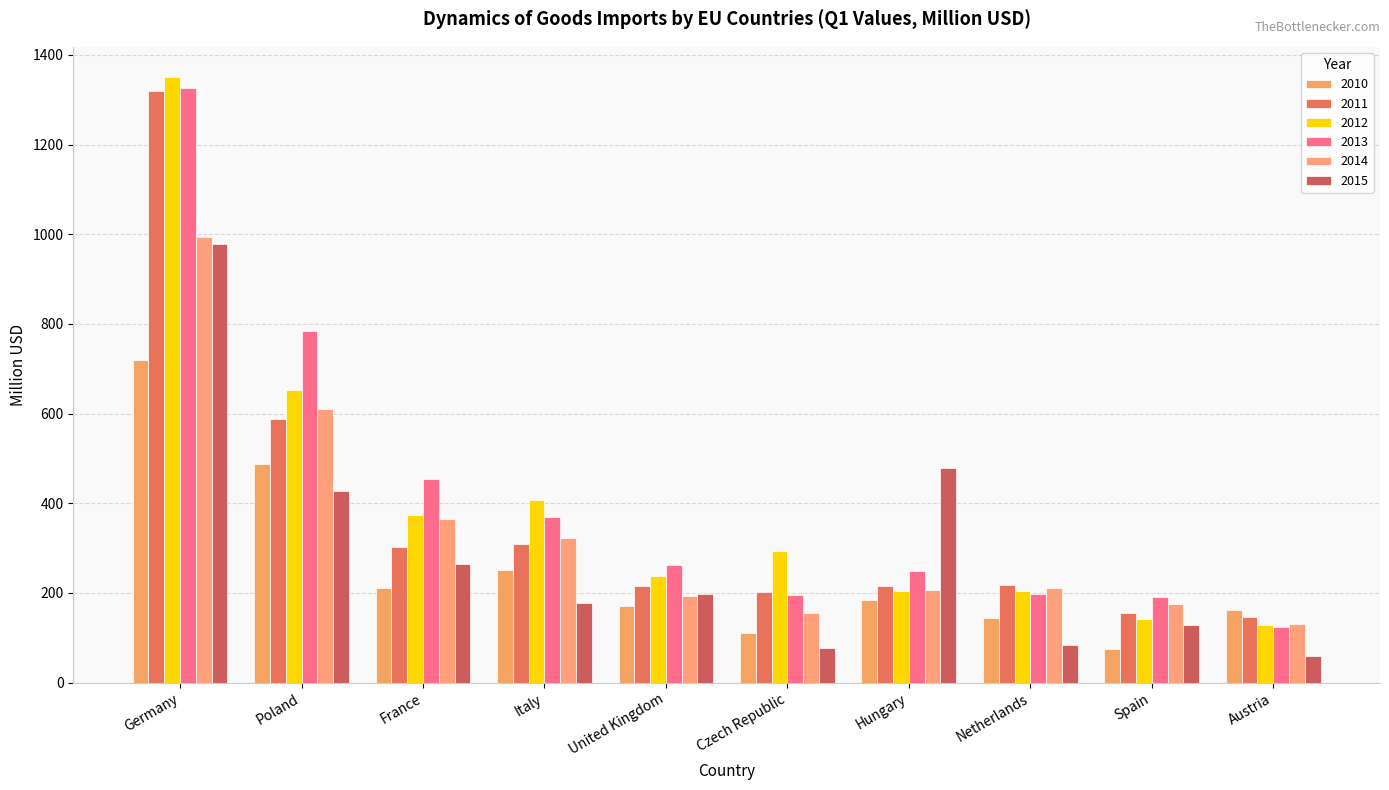

What is the difference between the 2015 values at Italy and United Kingdom?

21.1